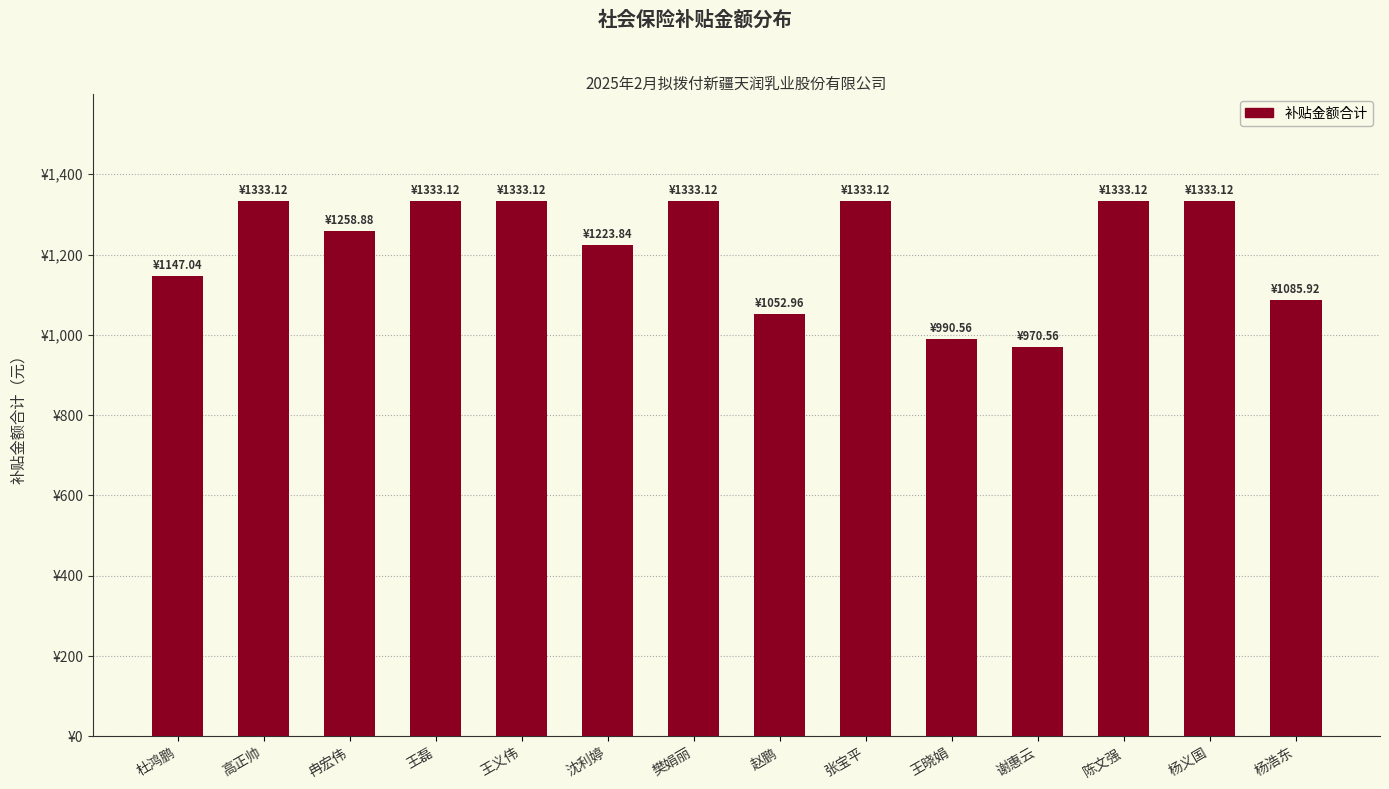

Reading left to right, list all the values displayed in this chart.

1147.0	1333.1	1258.9	1333.1	1333.1	1223.8	1333.1	1053.0	1333.1	990.6	970.6	1333.1	1333.1	1085.9